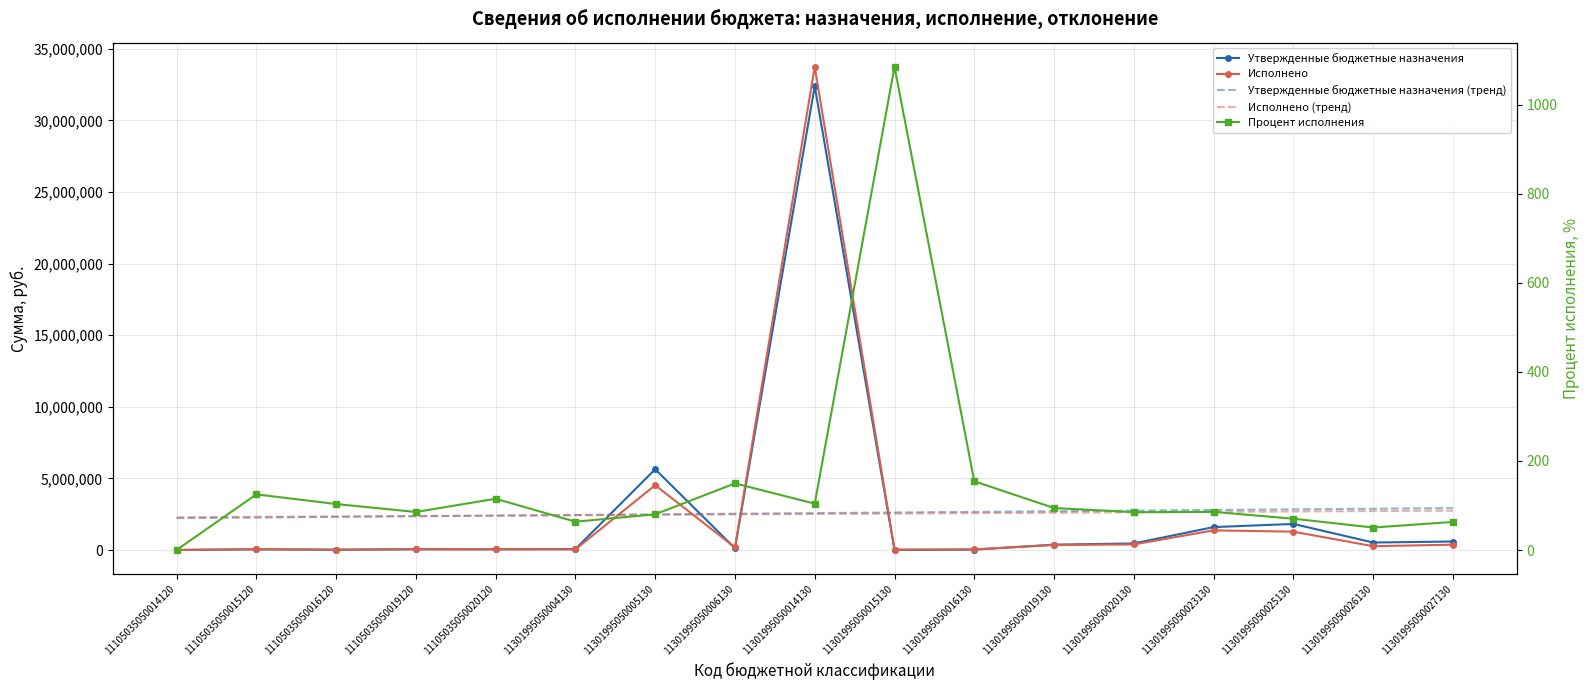

Reading left to right, extract all data points from this chart.

Утвержденные бюджетные назначения: 11105035050014120=3000.0	11105035050015120=46430.1	11105035050016120=20808.8	11105035050019120=55964.1	11105035050020120=47265.2	11301995050004130=68505.0	11301995050005130=5640260.4	11301995050006130=121271.0	11301995050014130=32400630.9	11301995050015130=2800.0	11301995050016130=27200.0	11301995050019130=372532.4	11301995050020130=459000.0	11301995050023130=1600664.8	11301995050025130=1821702.7	11301995050026130=522385.0	11301995050027130=593432.1
Исполнено: 11105035050014120=0.0	11105035050015120=58037.6	11105035050016120=21495.0	11105035050019120=47805.4	11105035050020120=54420.8	11301995050004130=43585.0	11301995050005130=4524310.0	11301995050006130=181571.0	11301995050014130=33746447.5	11301995050015130=30400.0	11301995050016130=42000.0	11301995050019130=351384.6	11301995050020130=390178.0	11301995050023130=1371767.4	11301995050025130=1280692.6	11301995050026130=263863.8	11301995050027130=374201.6
Утвержденные бюджетные назначения (тренд): 11105035050014120=2227708.2	11105035050015120=2271331.8	11105035050016120=2314955.5	11105035050019120=2358579.1	11105035050020120=2402202.7	11301995050004130=2445826.3	11301995050005130=2489450.0	11301995050006130=2533073.6	11301995050014130=2576697.2	11301995050015130=2620320.8	11301995050016130=2663944.4	11301995050019130=2707568.1	11301995050020130=2751191.7	11301995050023130=2794815.3	11301995050025130=2838438.9	11301995050026130=2882062.6	11301995050027130=2925686.2
Исполнено (тренд): 11105035050014120=2286008.9	11105035050015120=2314832.5	11105035050016120=2343656.1	11105035050019120=2372479.7	11105035050020120=2401303.3	11301995050004130=2430126.9	11301995050005130=2458950.5	11301995050006130=2487774.1	11301995050014130=2516597.7	11301995050015130=2545421.3	11301995050016130=2574244.9	11301995050019130=2603068.5	11301995050020130=2631892.1	11301995050023130=2660715.7	11301995050025130=2689539.3	11301995050026130=2718362.9	11301995050027130=2747186.5
Процент исполнения: 11105035050014120=0.0	11105035050015120=125.0	11105035050016120=103.3	11105035050019120=85.4	11105035050020120=115.1	11301995050004130=63.6	11301995050005130=80.2	11301995050006130=149.7	11301995050014130=104.2	11301995050015130=1085.7	11301995050016130=154.4	11301995050019130=94.3	11301995050020130=85.0	11301995050023130=85.7	11301995050025130=70.3	11301995050026130=50.5	11301995050027130=63.1